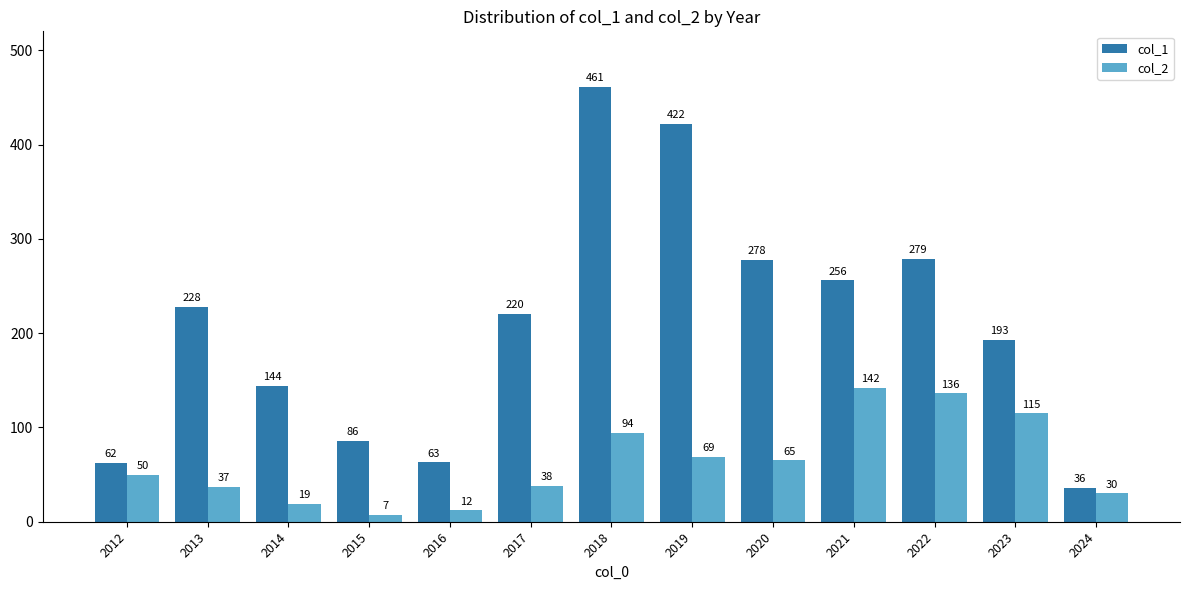

Reading right to left, transcribe all the data shown in this chart.

col_1: 2024=36	2023=193	2022=279	2021=256	2020=278	2019=422	2018=461	2017=220	2016=63	2015=86	2014=144	2013=228	2012=62
col_2: 2024=30	2023=115	2022=136	2021=142	2020=65	2019=69	2018=94	2017=38	2016=12	2015=7	2014=19	2013=37	2012=50